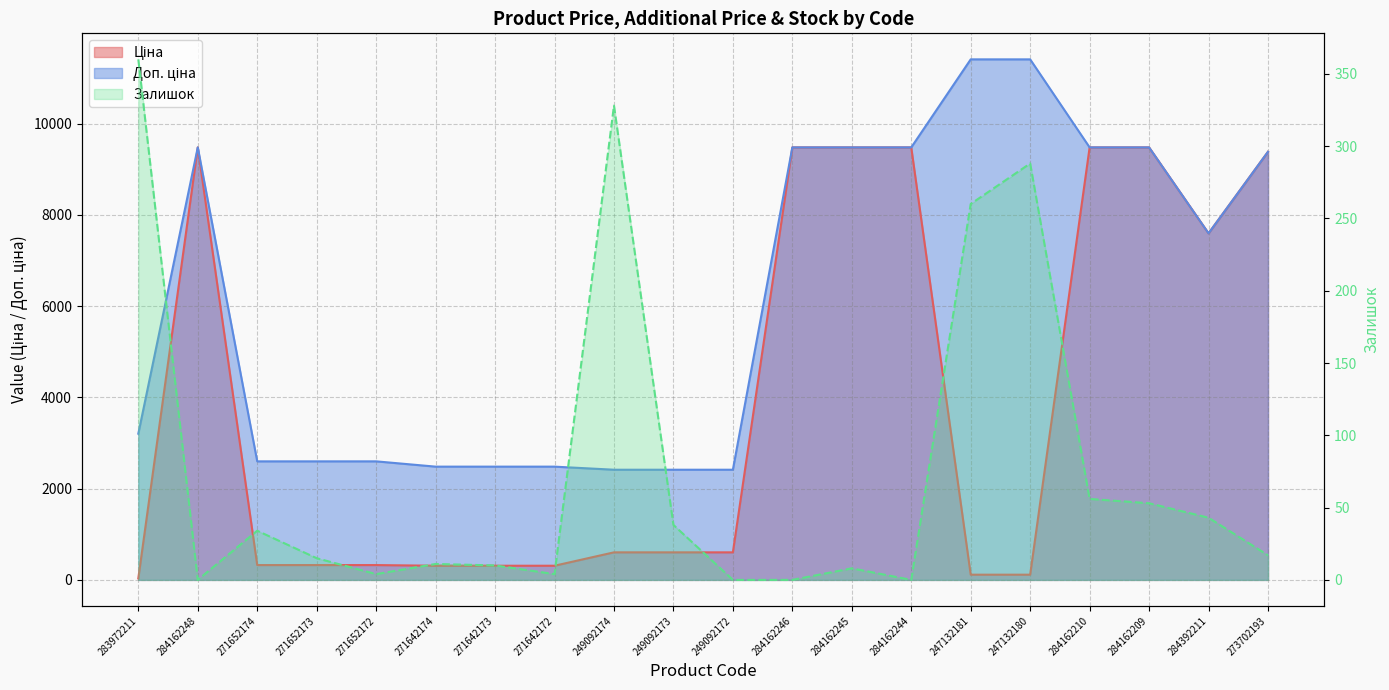

Rank the series by their average value, from lowest to highest.

Залишок, Ціна, Доп. ціна